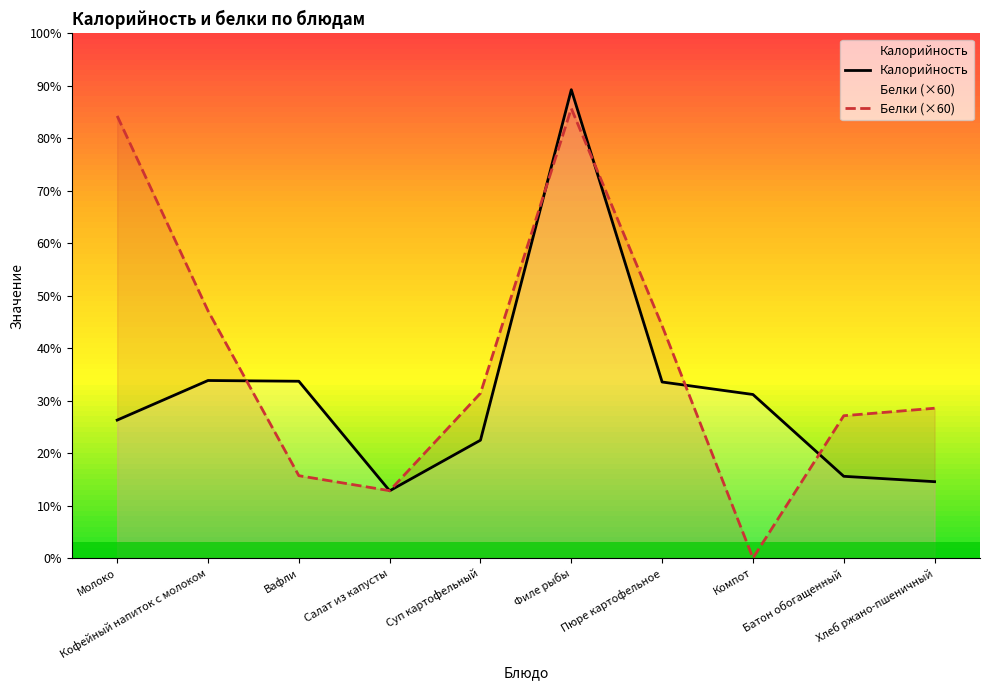

Reading right to left, list all the values displayed in this chart.

Калорийность: Хлеб ржано-пшеничный=61.2	Батон обогащенный=65.5	Компот=131.0	Пюре картофельное=141.0	Филе рыбы=375.0	Суп картофельный=94.4	Салат из капусты=53.9	Вафли=141.6	Кофейный напиток с молоком=142.2	Молоко=110.5
Белки (×60): Хлеб ржано-пшеничный=120.0	Батон обогащенный=114.0	Компот=0.0	Пюре картофельное=186.0	Филе рыбы=360.0	Суп картофельный=132.0	Салат из капусты=54.0	Вафли=66.0	Кофейный напиток с молоком=198.0	Молоко=354.0